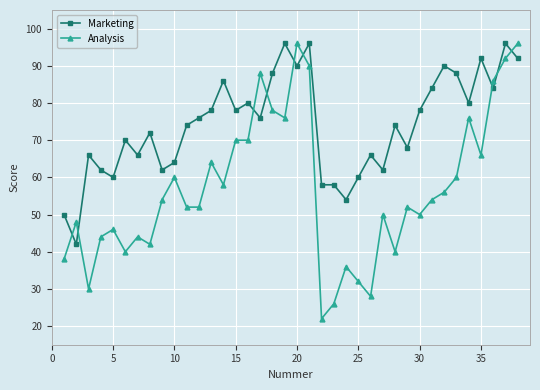

What is the lowest value of the Marketing series?

42